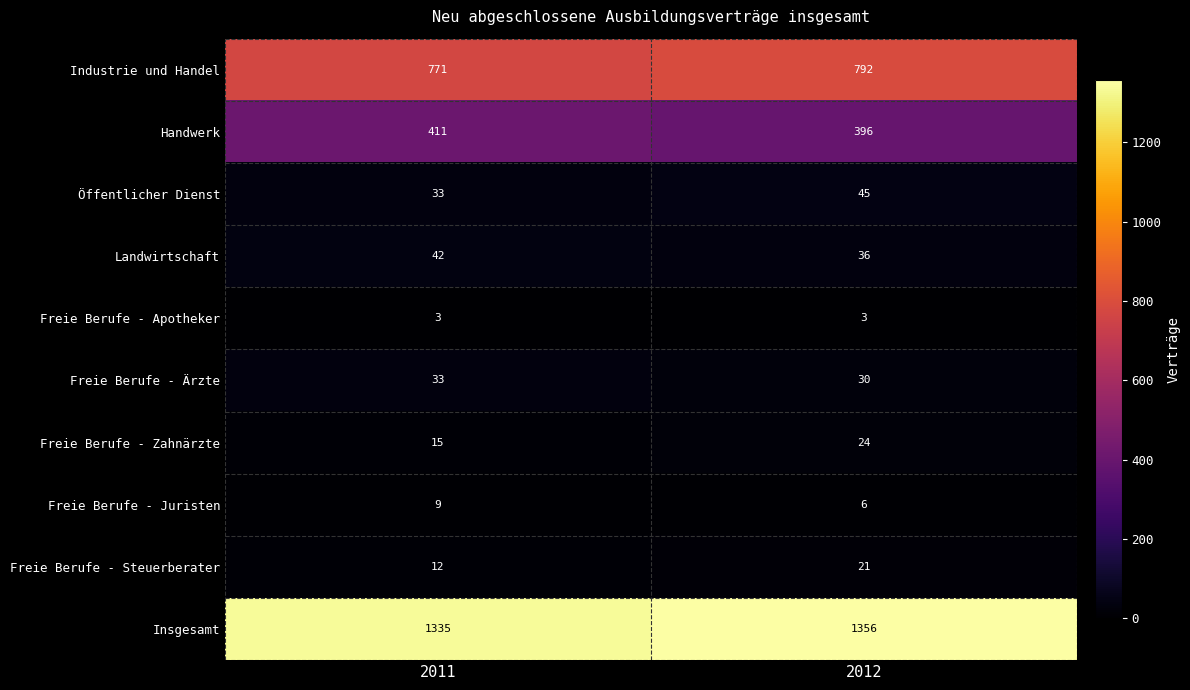

True or false: Handwerk has a value of 396 at 2012.

True